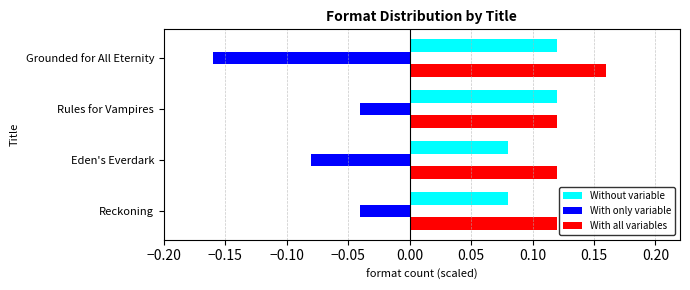

True or false: Without variable has a value of 0.0 at Rules for Vampires.

False